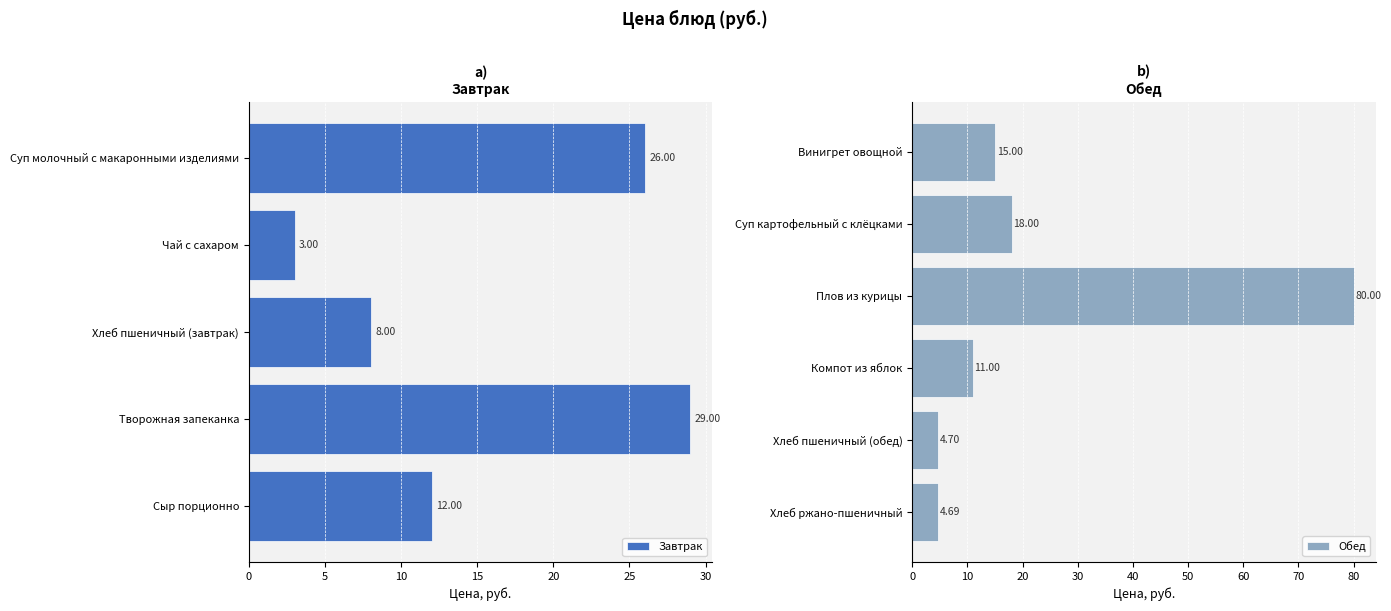

Where is the data nearest to the value 41?

Творожная запеканка